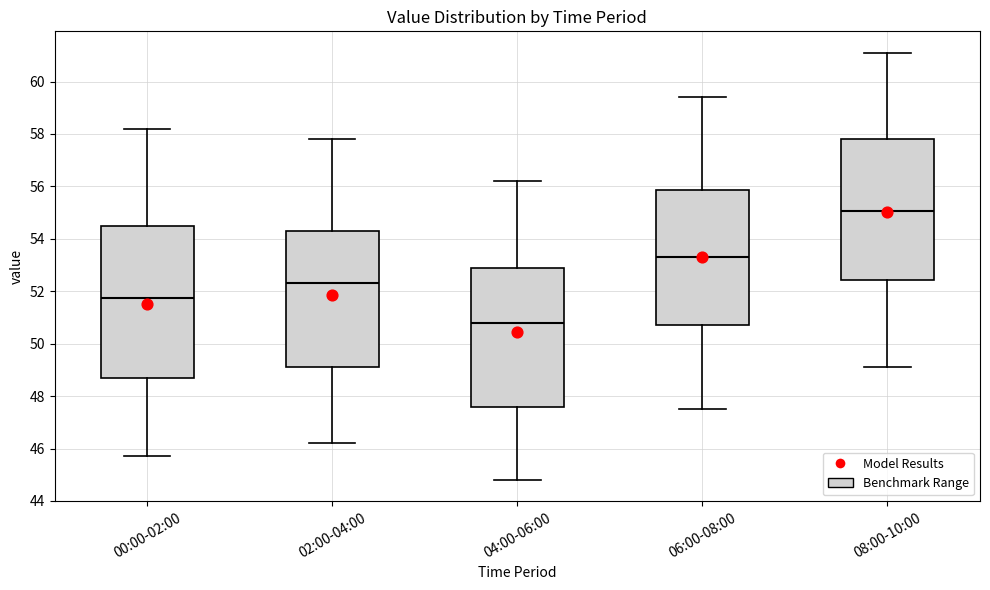

Reading left to right, read every box against the y-axis: the position of its median line, the range the box covers, and the ends of its whiskers. The values are not printed on the chart, so give them approximately, as read against the axis.

00:00-02:00: median 51.8, box 48.6 to 54.6, whiskers 45.8 to 58.2
02:00-04:00: median 52.4, box 49.2 to 54.4, whiskers 46.2 to 57.8
04:00-06:00: median 50.8, box 47.6 to 53.0, whiskers 44.8 to 56.2
06:00-08:00: median 53.4, box 50.8 to 55.8, whiskers 47.6 to 59.4
08:00-10:00: median 55.0, box 52.4 to 57.8, whiskers 49.2 to 61.2